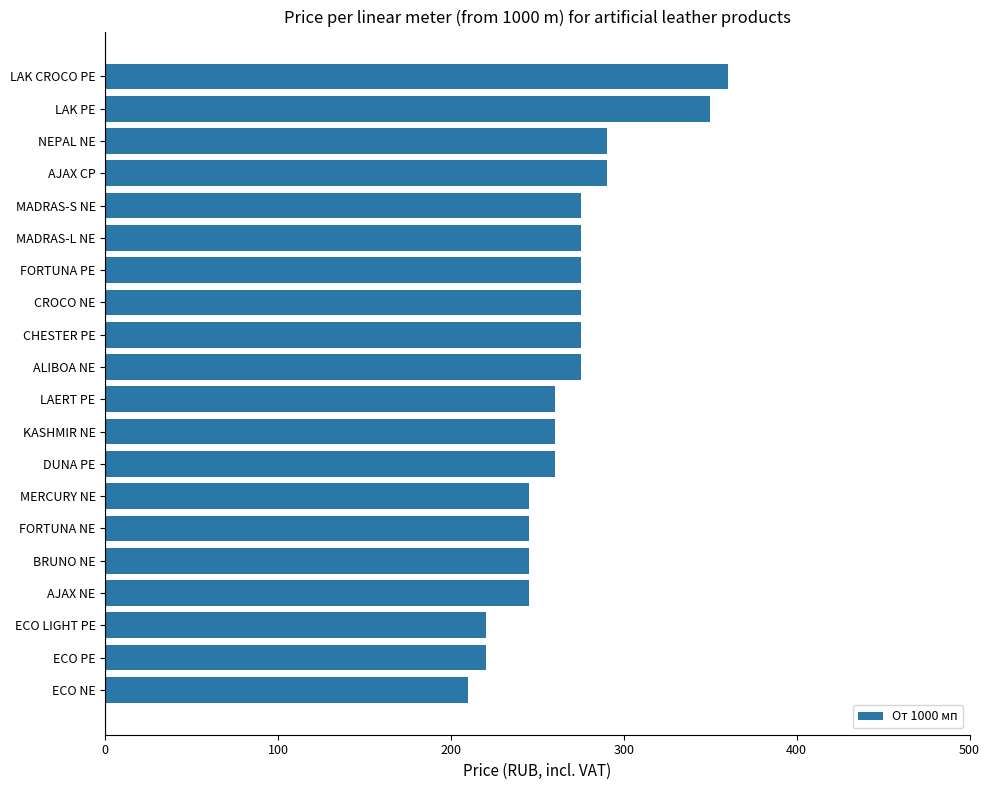

Which label corresponds to the smallest value in the chart?

ECO NE